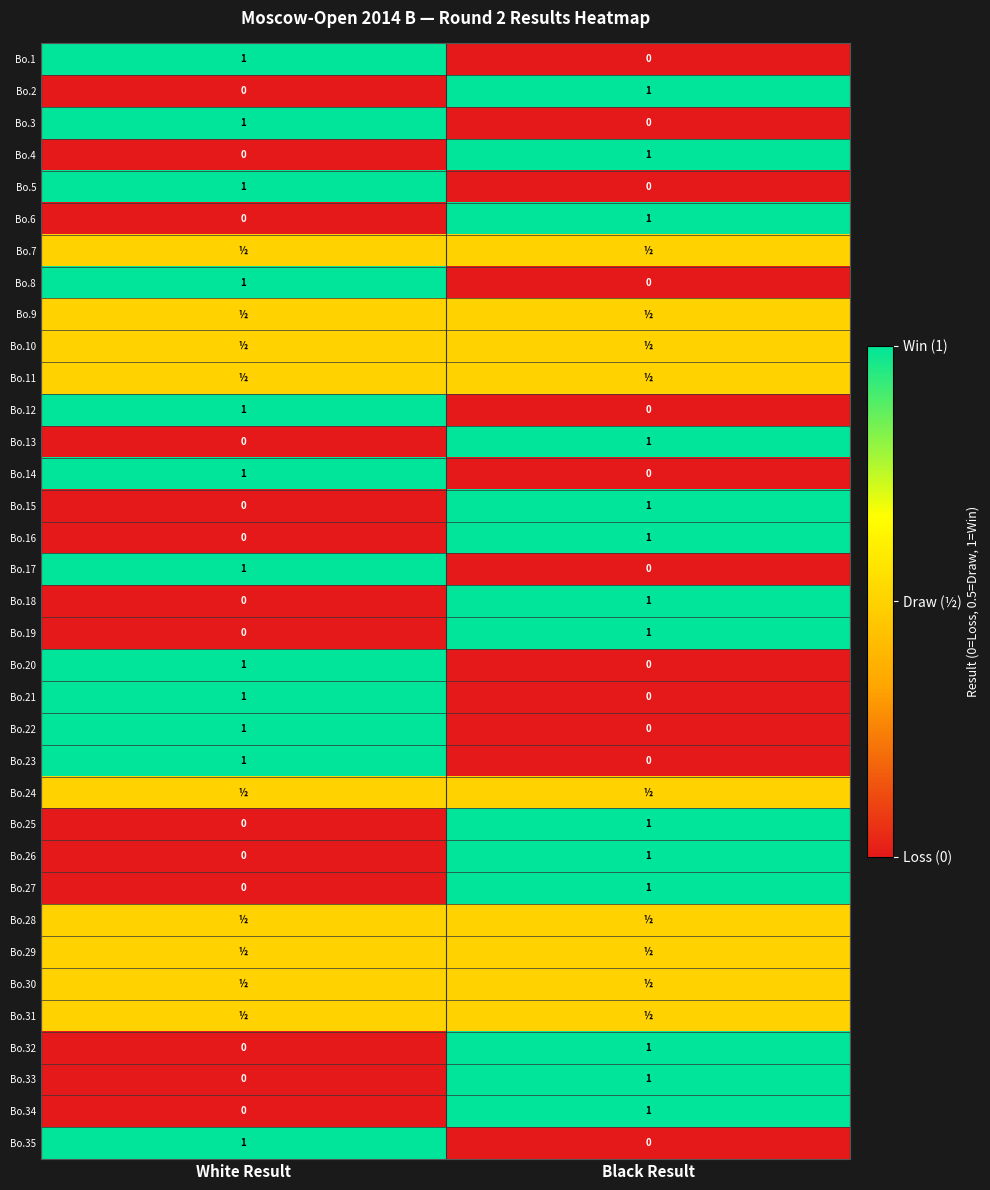

What is the difference between the maximum and minimum values in the Bo.25 series?

1.0